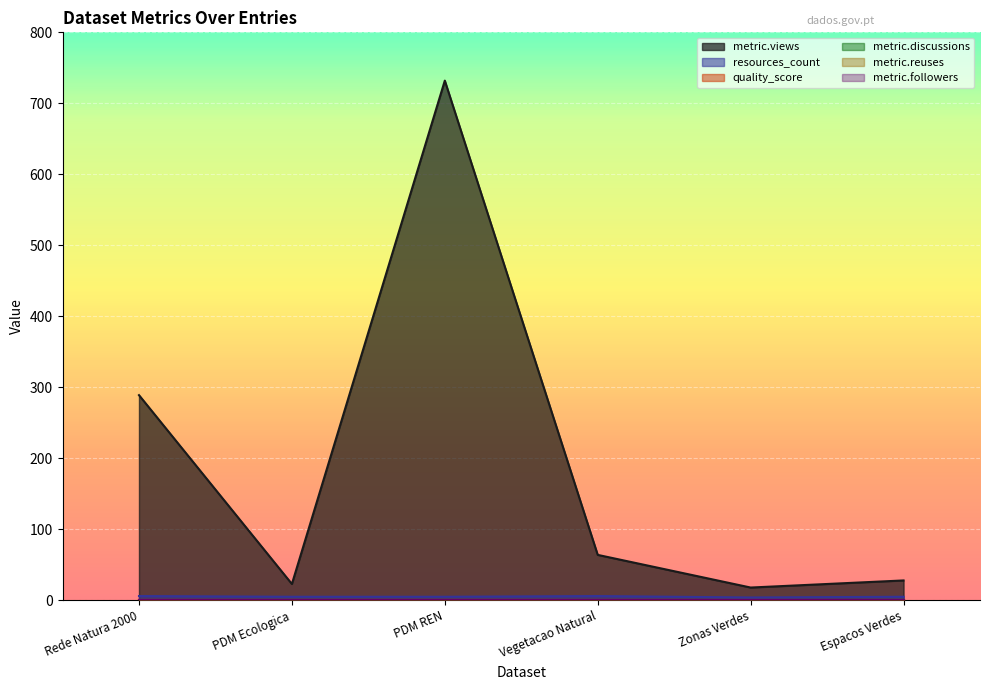

List the labels in order of resources_count value, largest first.

Rede Natura 2000, Vegetacao Natural, PDM Ecologica, PDM REN, Espacos Verdes, Zonas Verdes